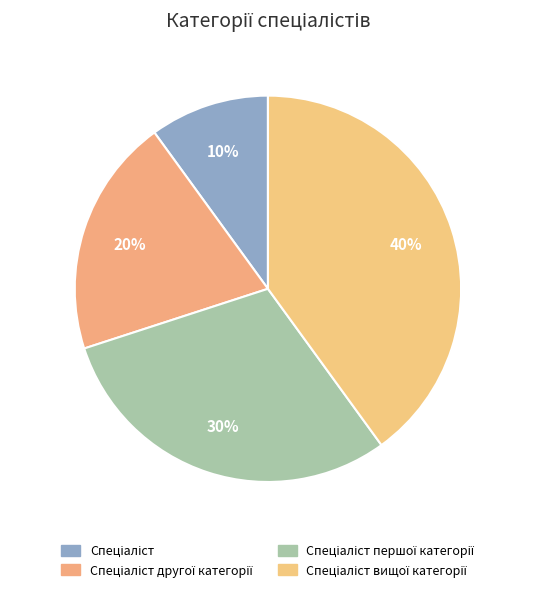

Approximately how many times larger is the value at Спеціаліст compared to Спеціаліст першої категорії?

0.3